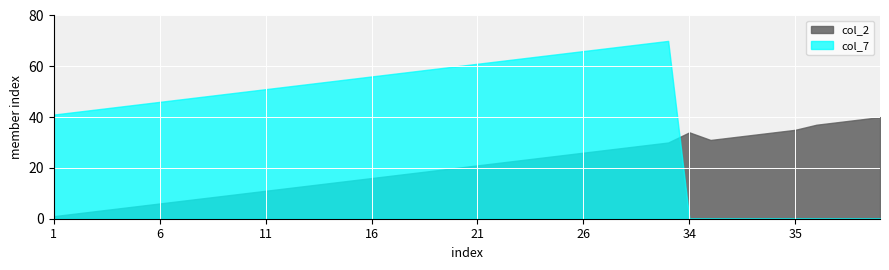

The value of col_7 at 1 is 41. True or false?

True